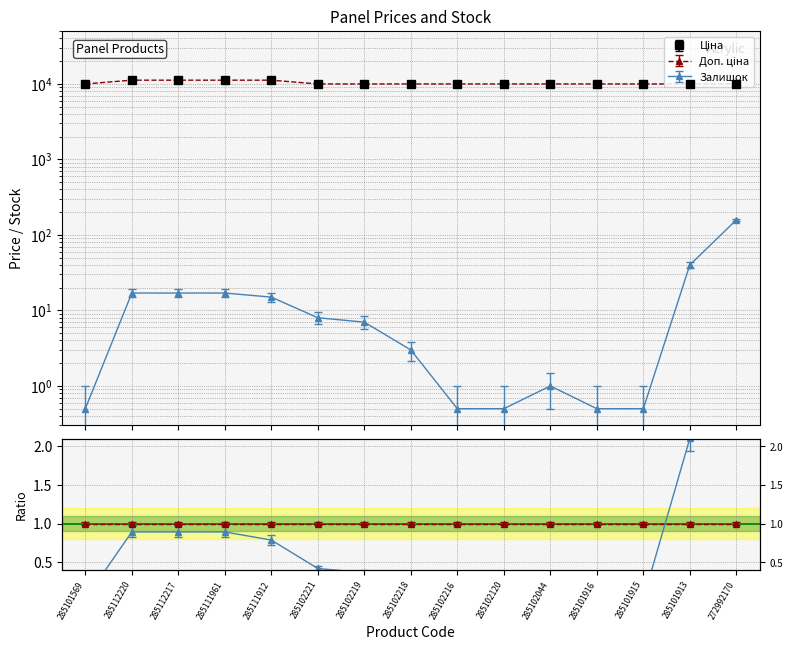

What is the minimum value for Залишок?

0.5